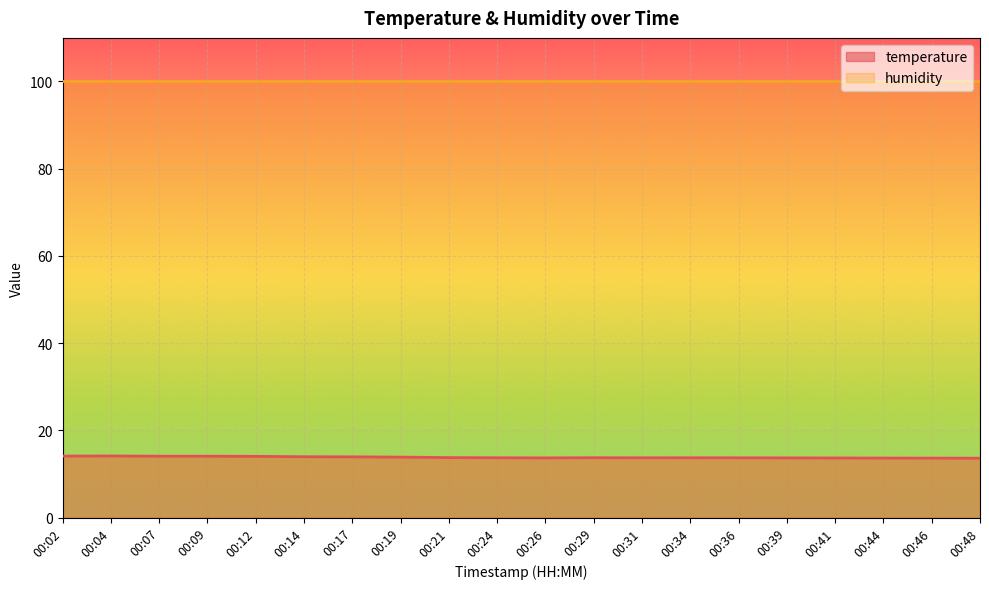

What is the value of the 16th point from the left?

13.7